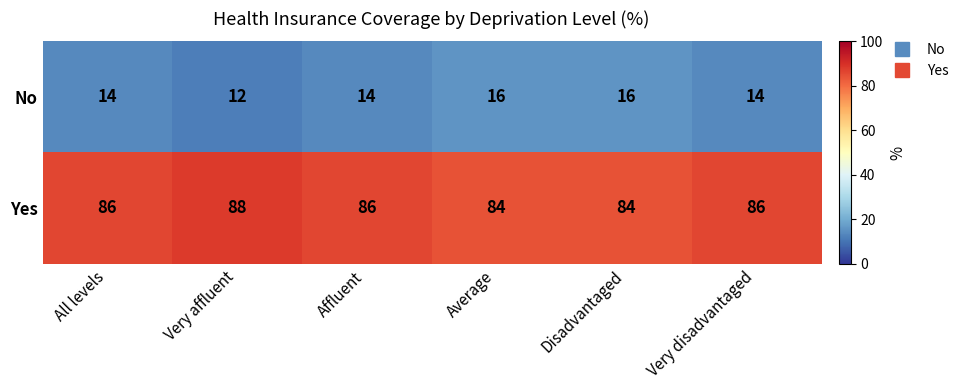

True or false: Yes has a value of 86 at Very disadvantaged.

True